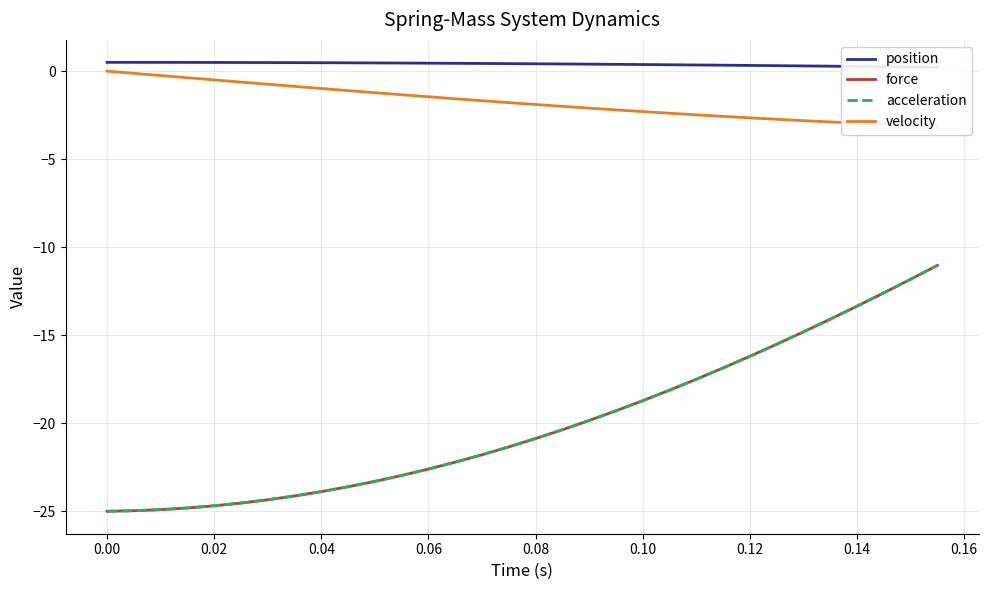

True or false: position and force intersect in this chart.

False